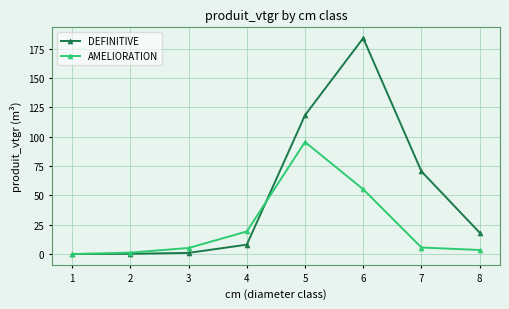

Where is the first local maximum for AMELIORATION?

5